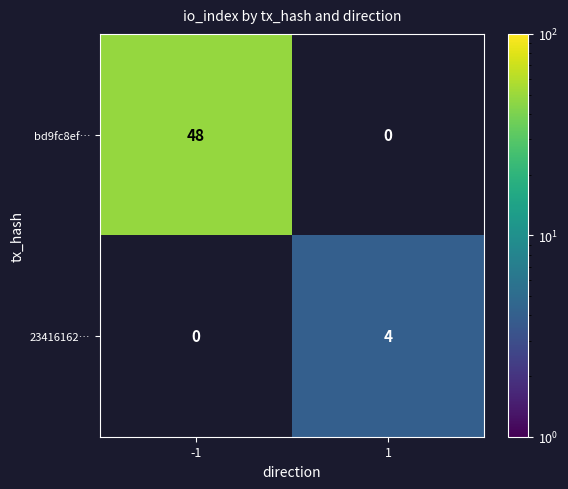

True or false: 23416162… has a value of -2 at -1.

False